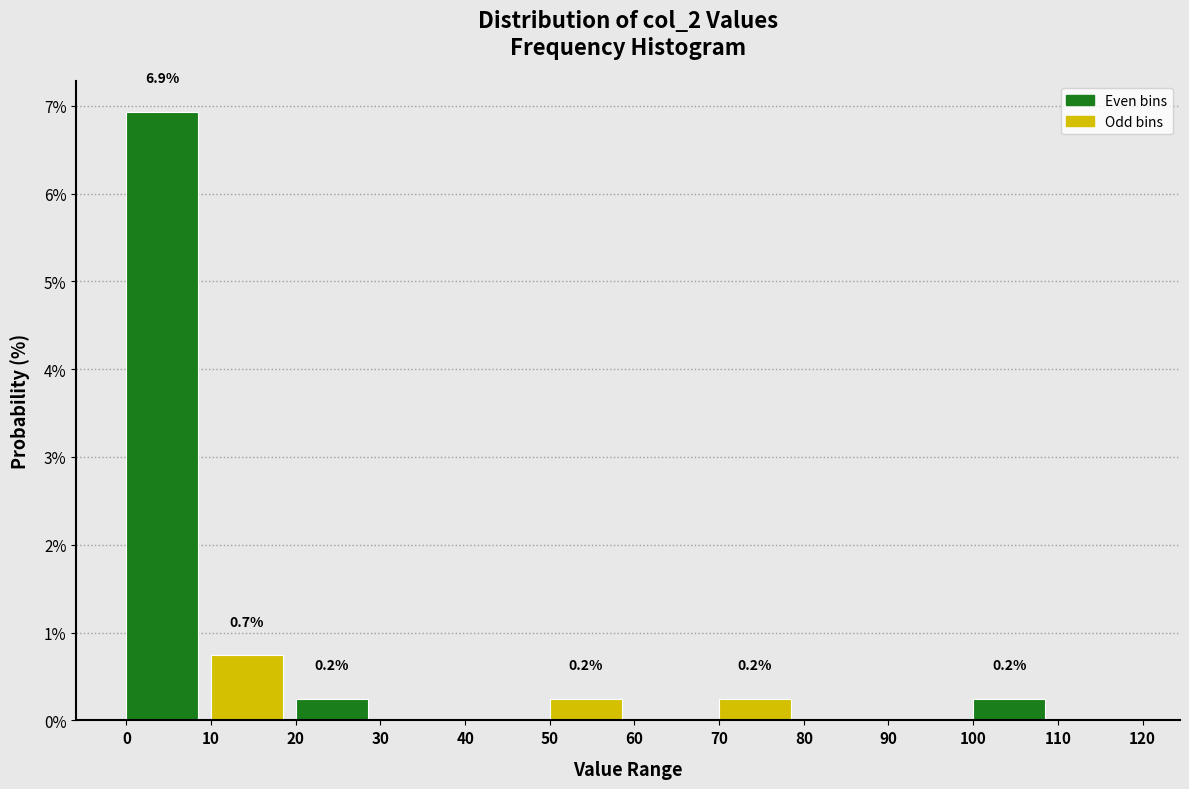

Over which range of the x-axis is the bar tallest?

0 to 10